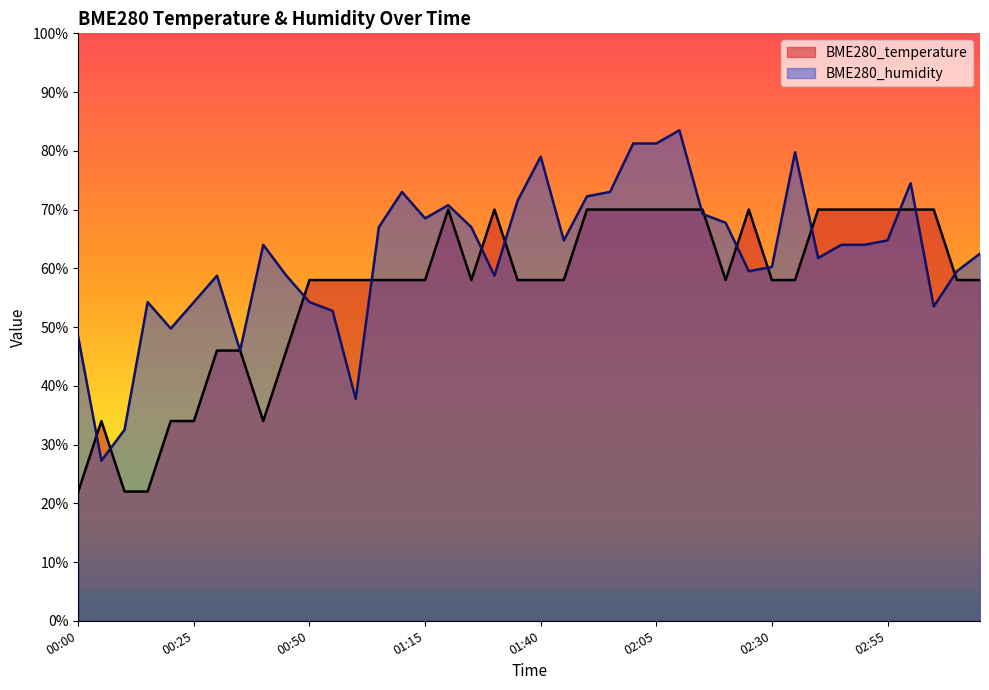

At which label is BME280_humidity closest to 55?

00:15